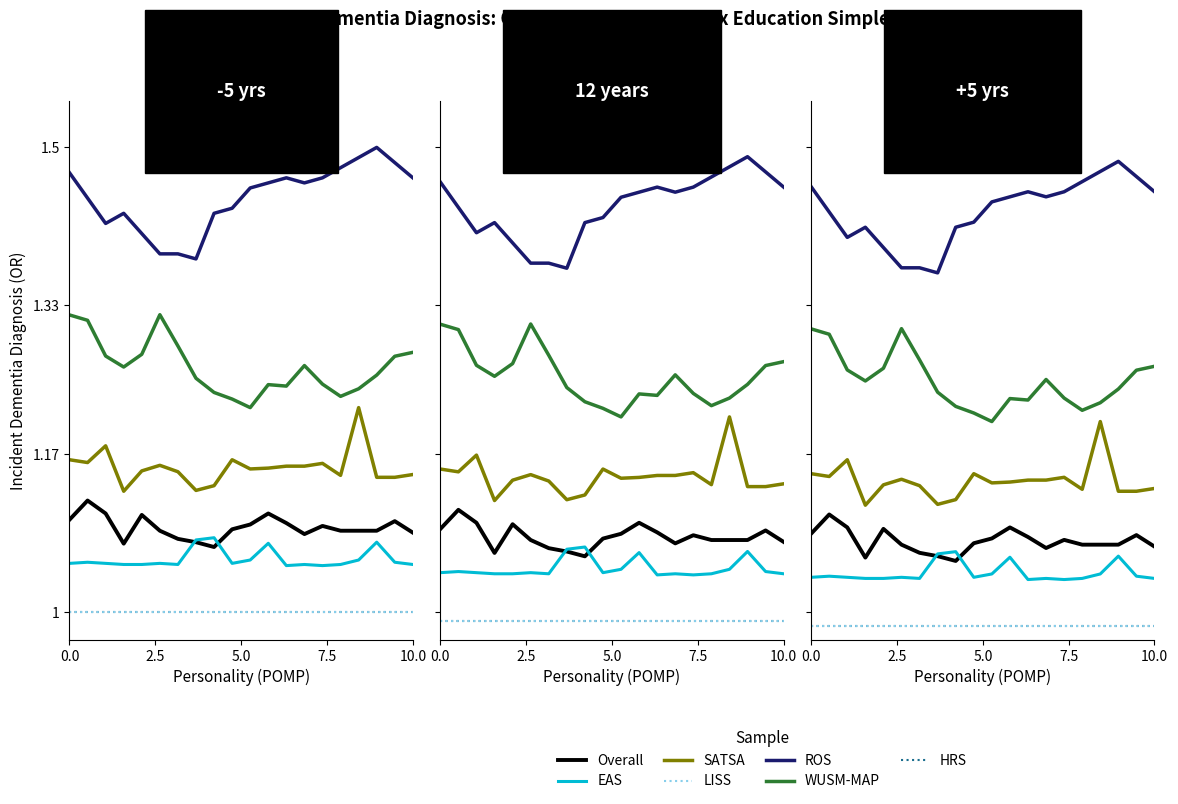

Is it true that SDS_P1 equals 0.7 at 00:40?

False